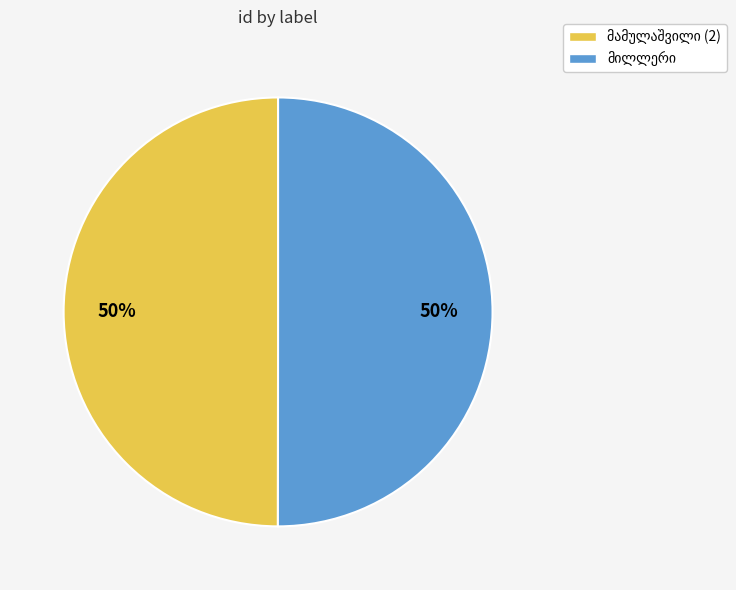

How many slices are in this pie chart?

2